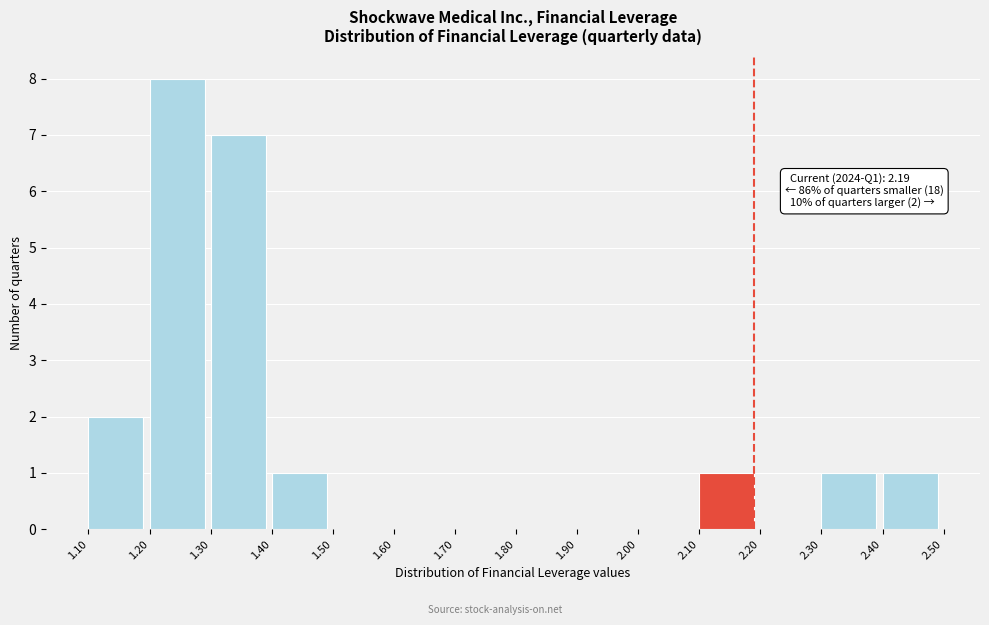

Which range on the x-axis has the tallest bar?

1.20 to 1.30